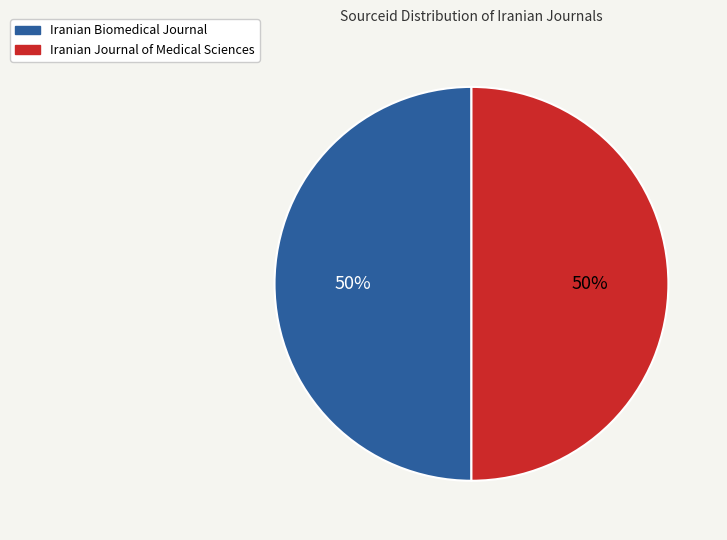

Approximately how many times larger is the value at Iranian Journal of Medical Sciences compared to Iranian Biomedical Journal?

1.0